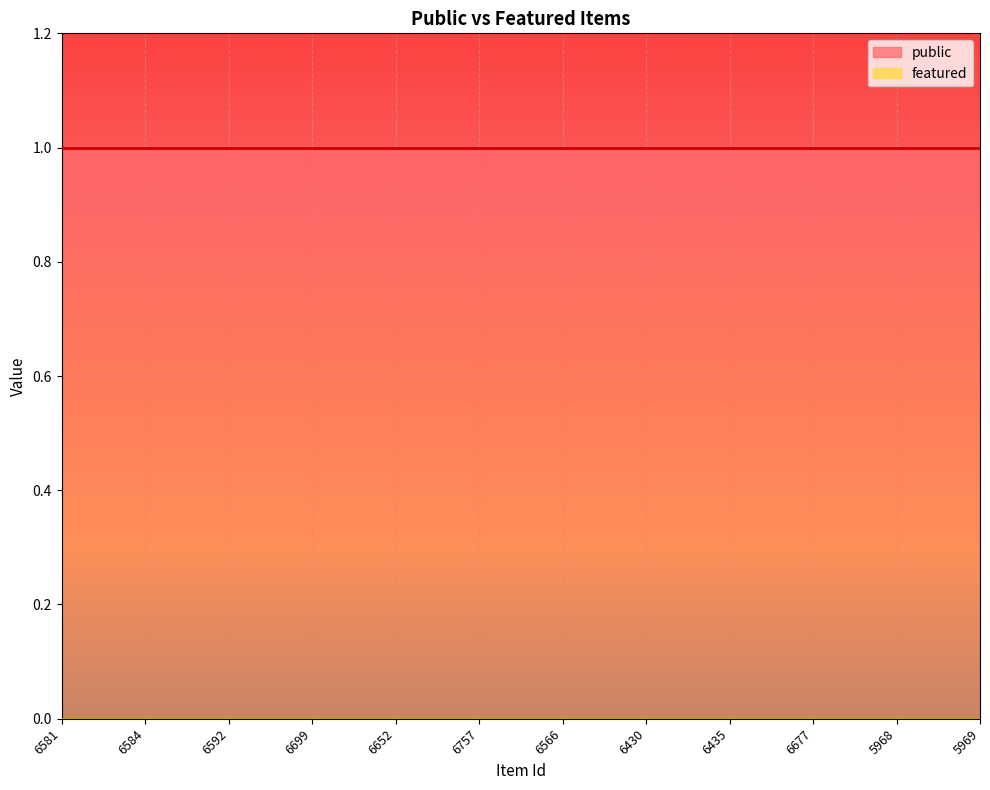

True or false: featured and public intersect in this chart.

False